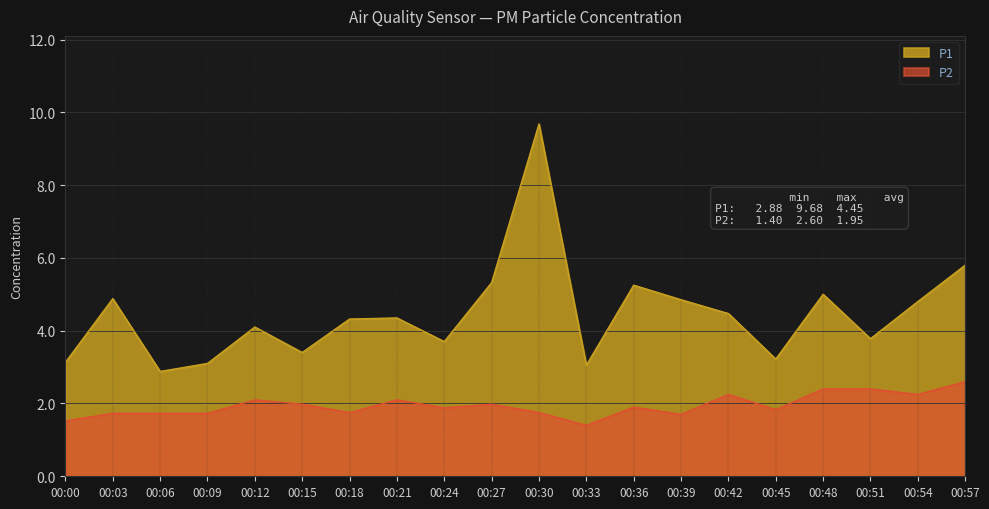

True or false: P2 and P1 cross at least once.

False